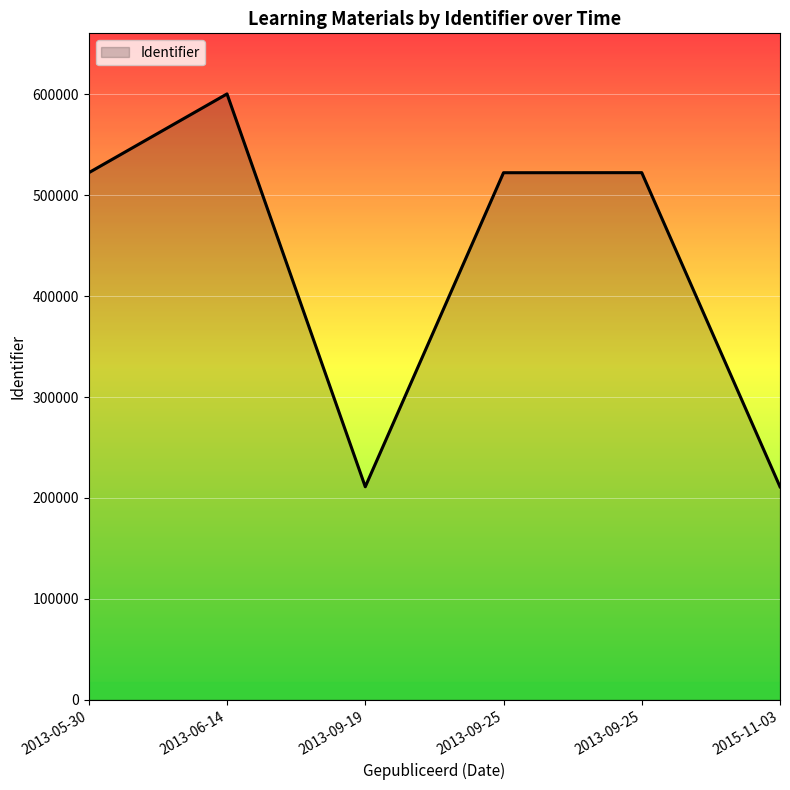

What is the maximum value shown in the chart?

600499